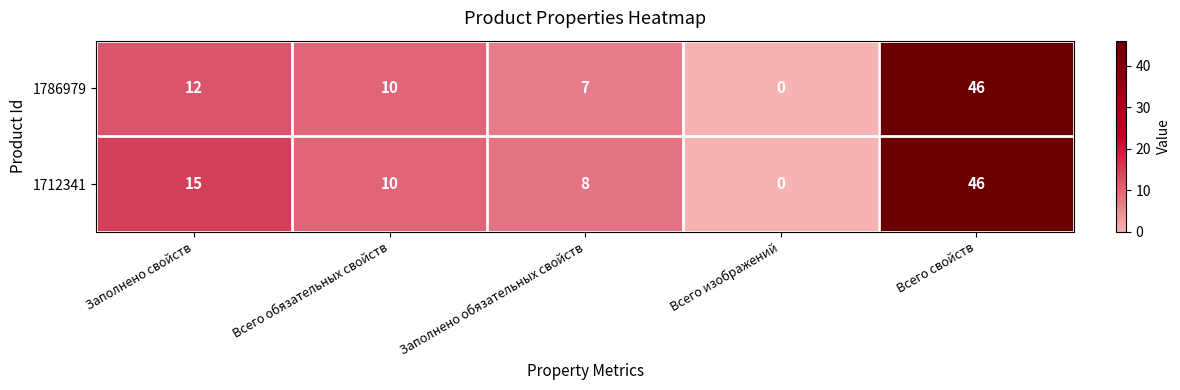

What is the total value across all series at Заполнено свойств?

27